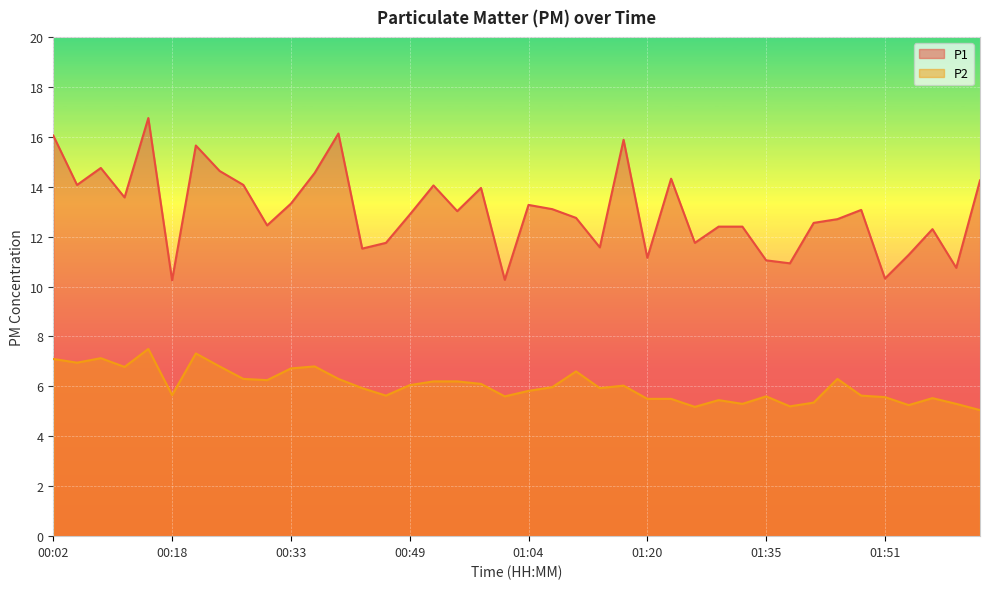

How many lines are shown in the chart?

2